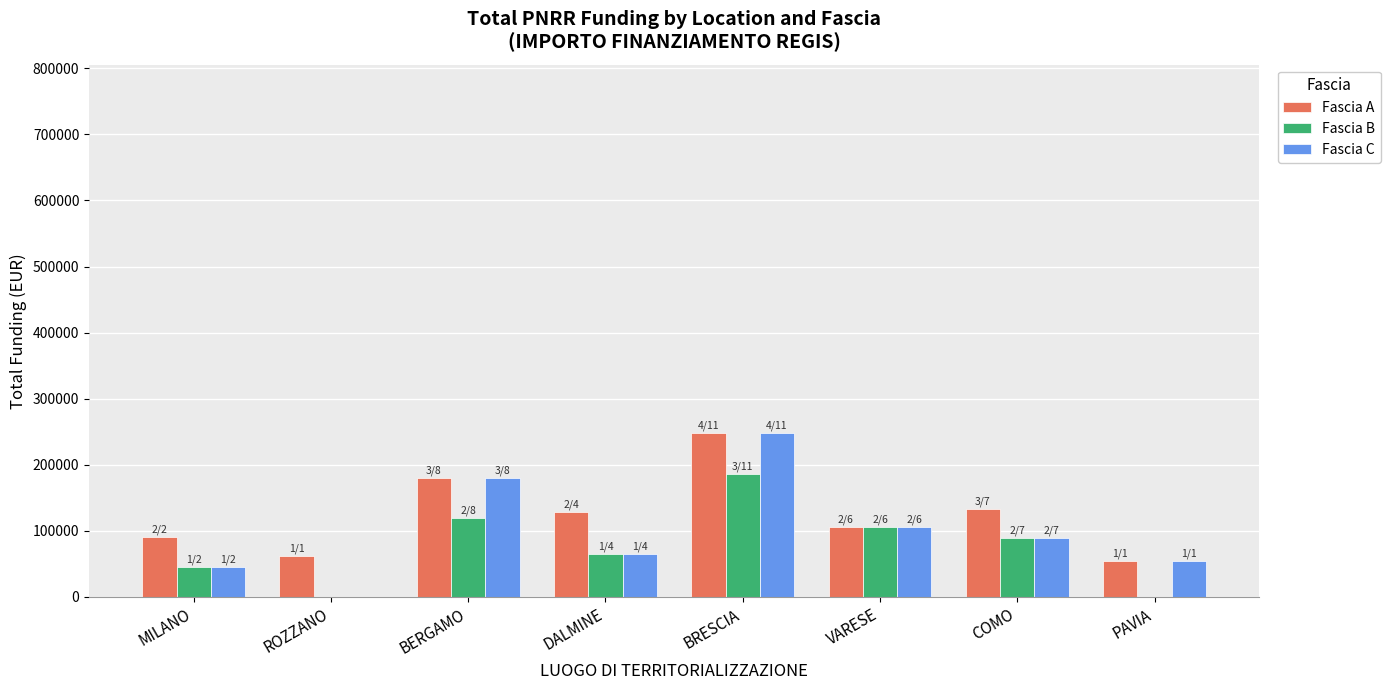

What are all the series names shown in the legend?

Fascia A, Fascia B, Fascia C